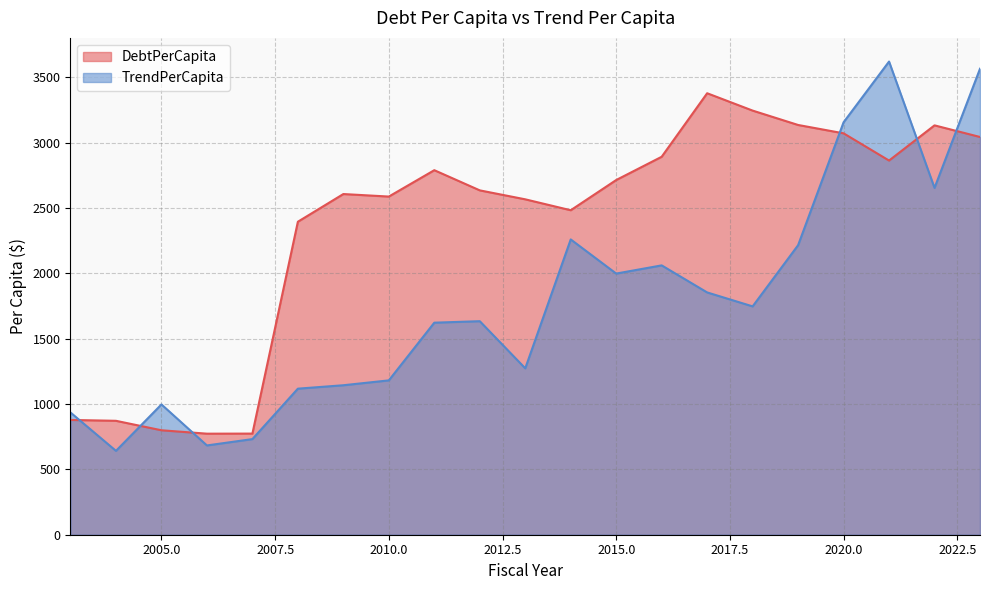

What is the approximate value of DebtPerCapita at 2023?

3043.7